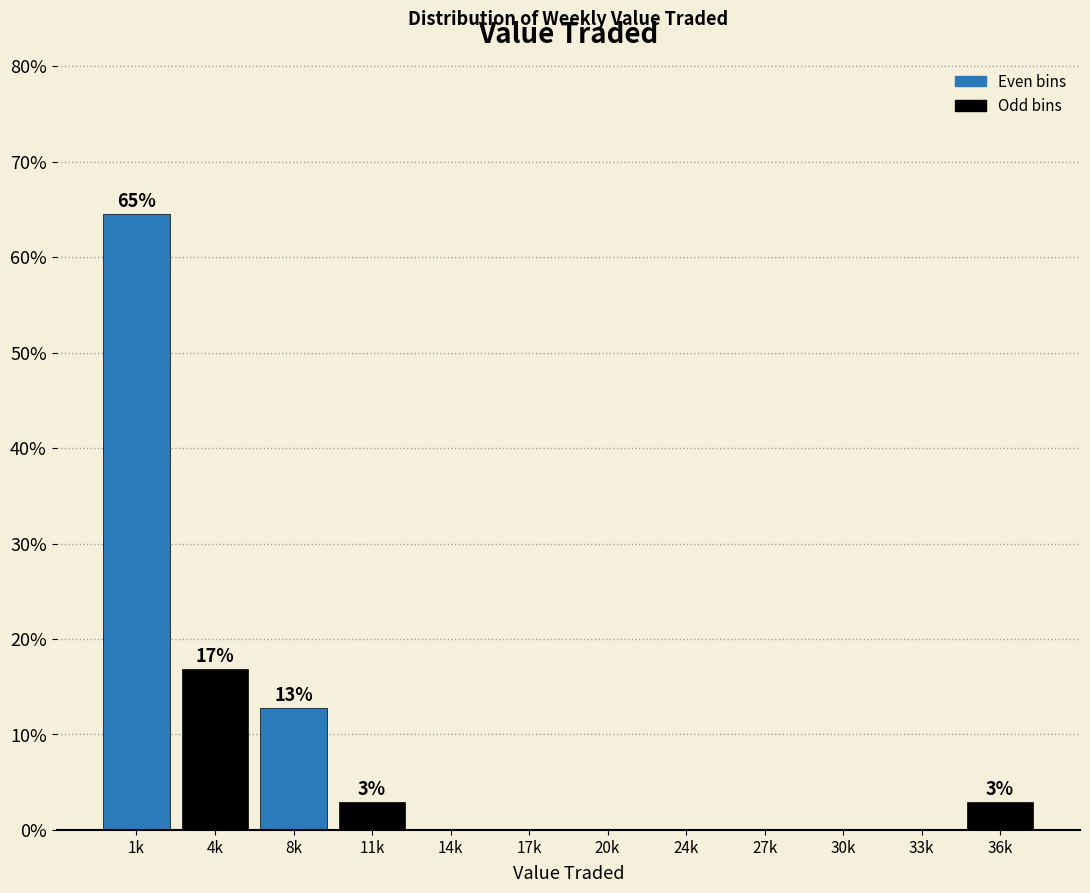

Reading right to left, extract all data points from this chart.

36k=2.9	33k=0.0	30k=0.0	27k=0.0	24k=0.0	20k=0.0	17k=0.0	14k=0.0	11k=2.9	8k=12.8	4k=16.9	1k=64.5